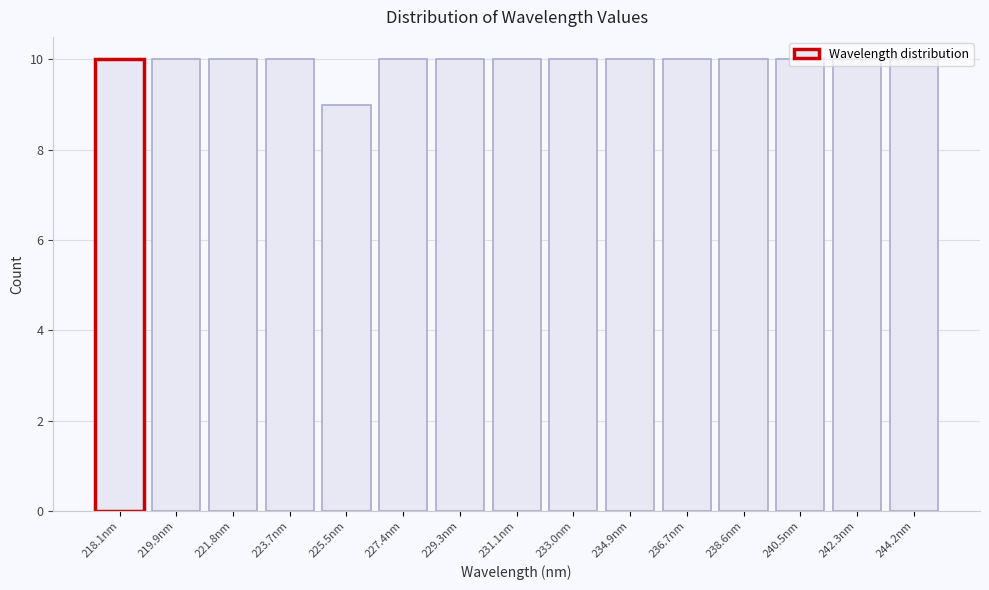

What is the sum of the values at 219.9nm and 229.3nm?

20